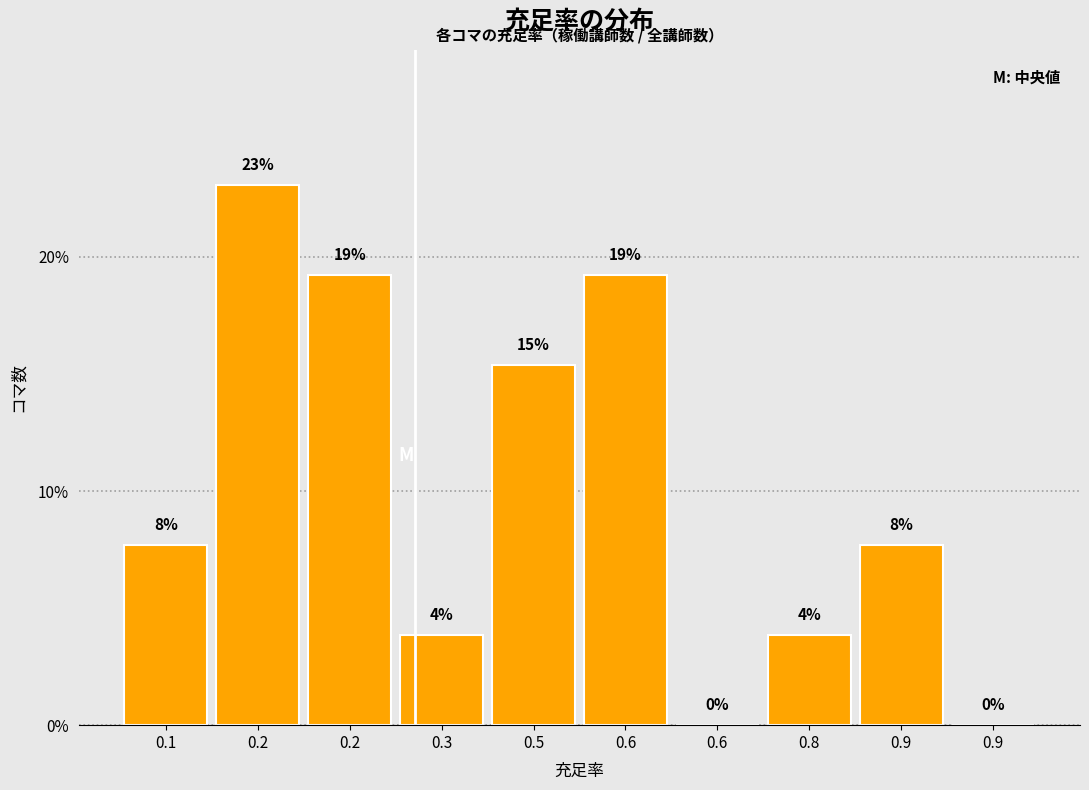

Are the bars horizontal?

No